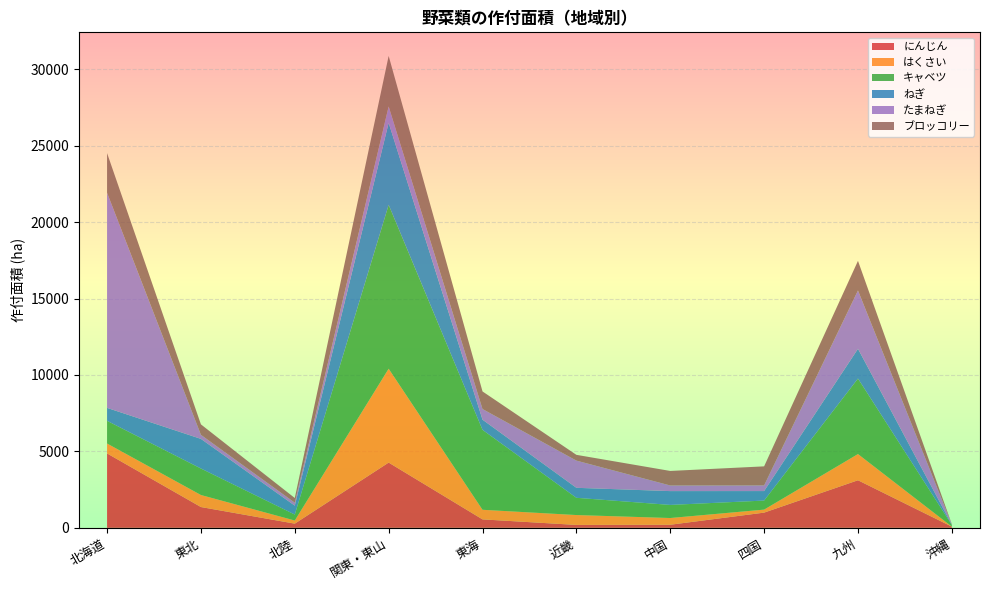

How many values in the にんじん series are below 995?

5